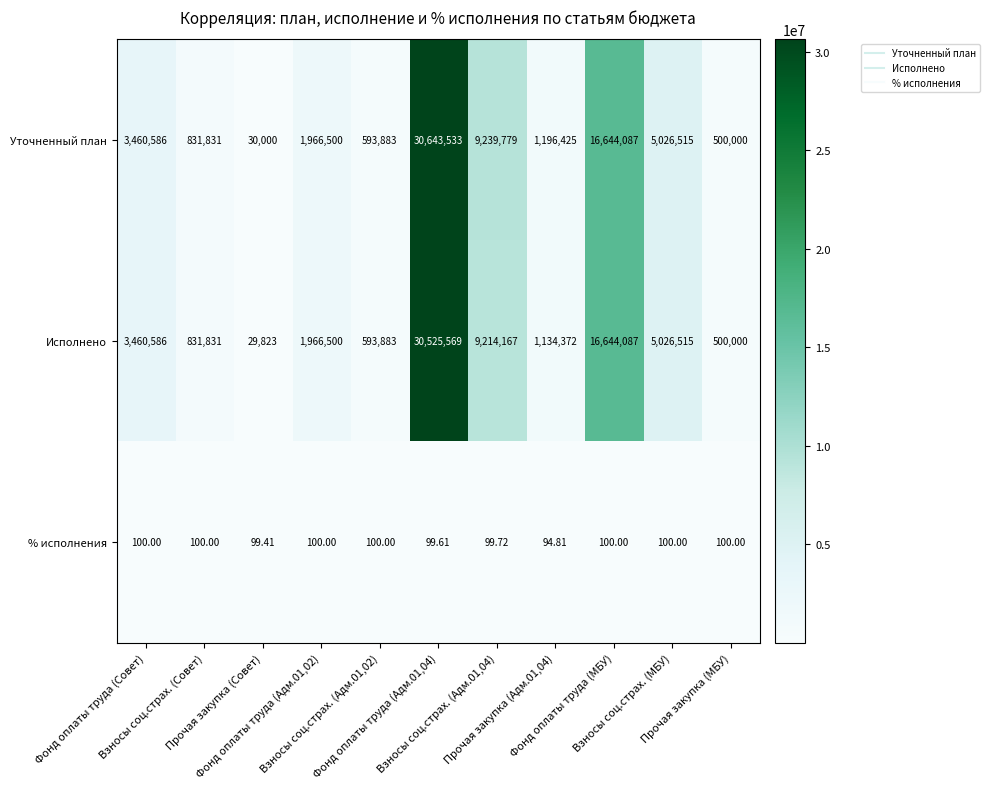

Rank the series by their maximum value, from highest to lowest.

Уточненный план, Исполнено, % исполнения